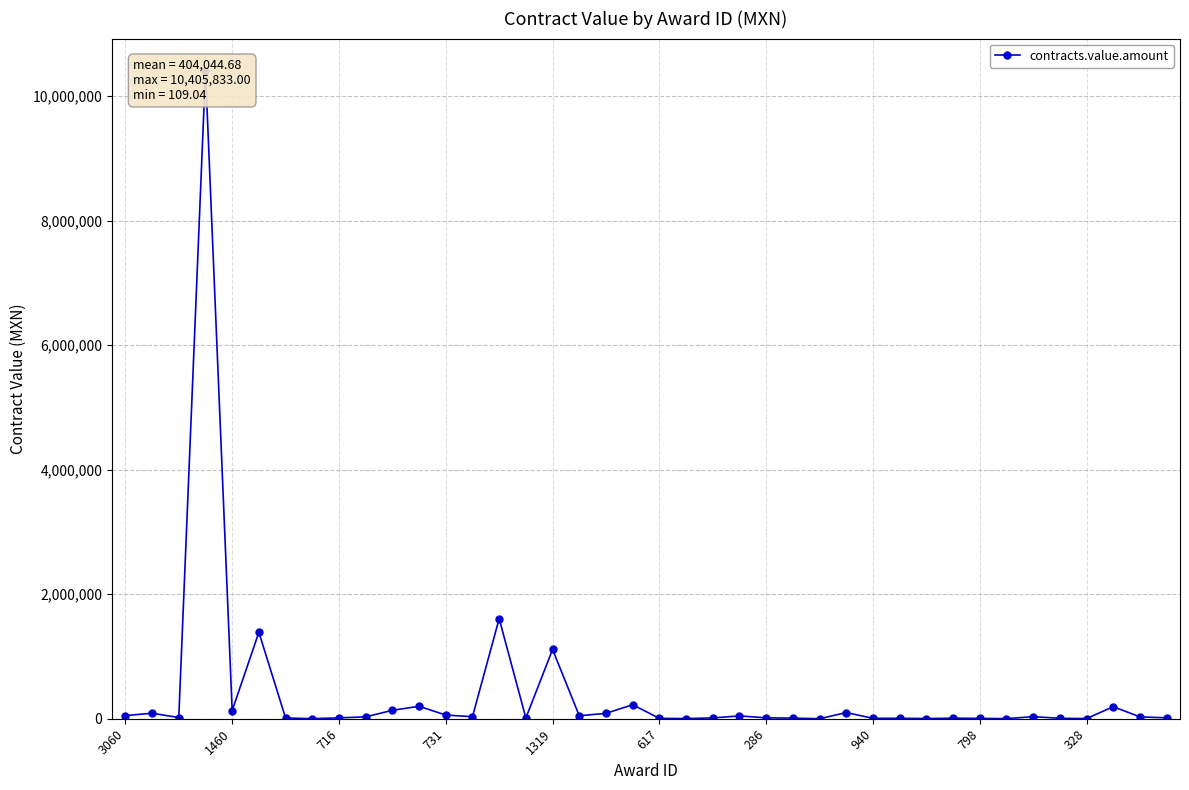

Which has a higher value, 15 or 16?

16